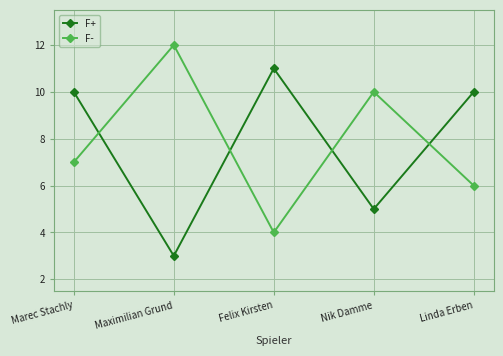

What is the average value of the F- series?

8